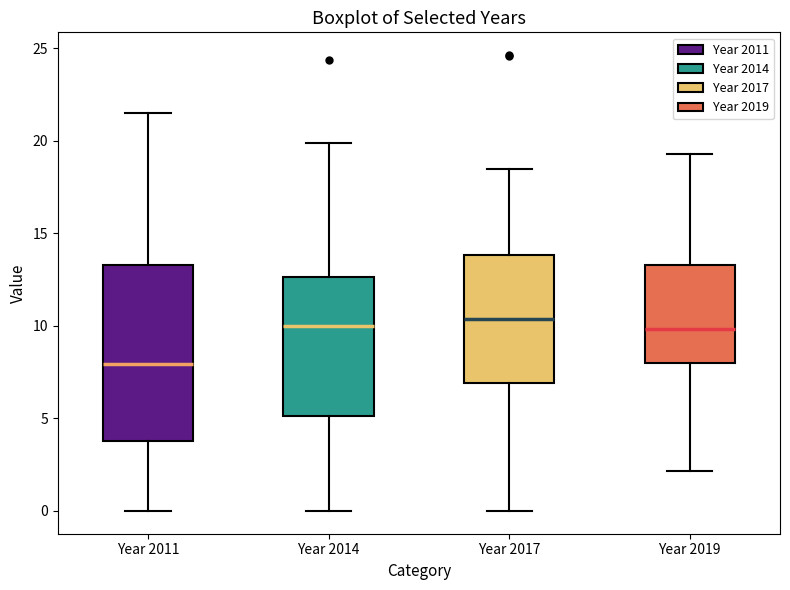

Reading left to right, transcribe this box plot: for each box, give where its median line is, the range the box spans, and where its two whiskers end, as read against the y-axis. The values are not printed on the chart, so give them approximately, as read against the axis.

Year 2011: median 8.0, box 4.0 to 13.5, whiskers 0.0 to 21.5
Year 2014: median 10.0, box 5.0 to 12.5, whiskers 0.0 to 20.0
Year 2017: median 10.5, box 7.0 to 14.0, whiskers 0.0 to 18.5
Year 2019: median 10.0, box 8.0 to 13.5, whiskers 2.0 to 19.5